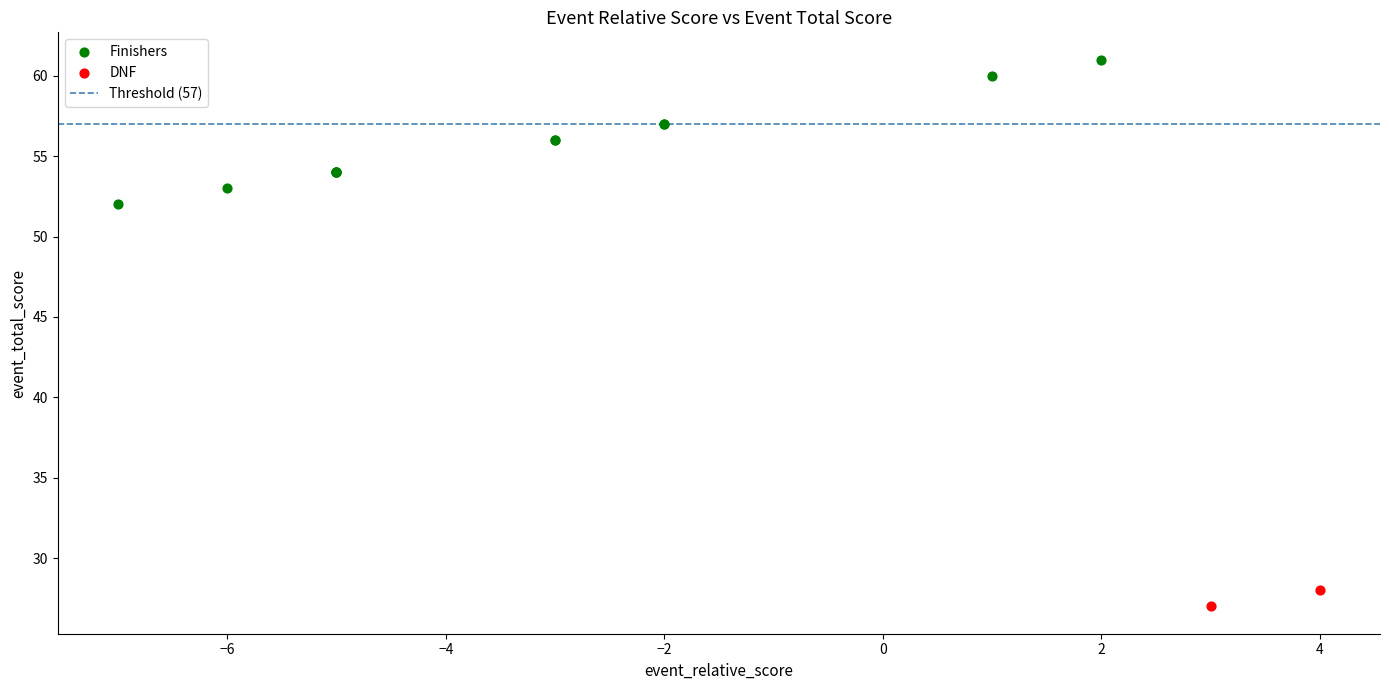

Which series contains the lowest Y value?

DNF